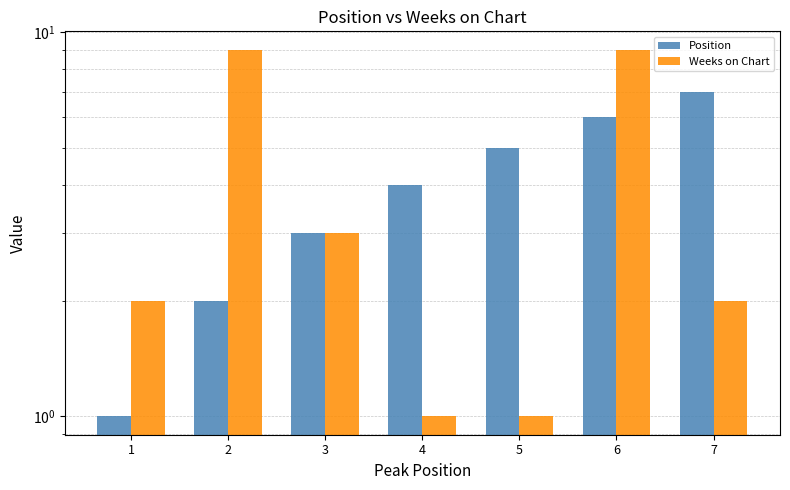

What is the value of the Position bar at the 7th from the left?

7